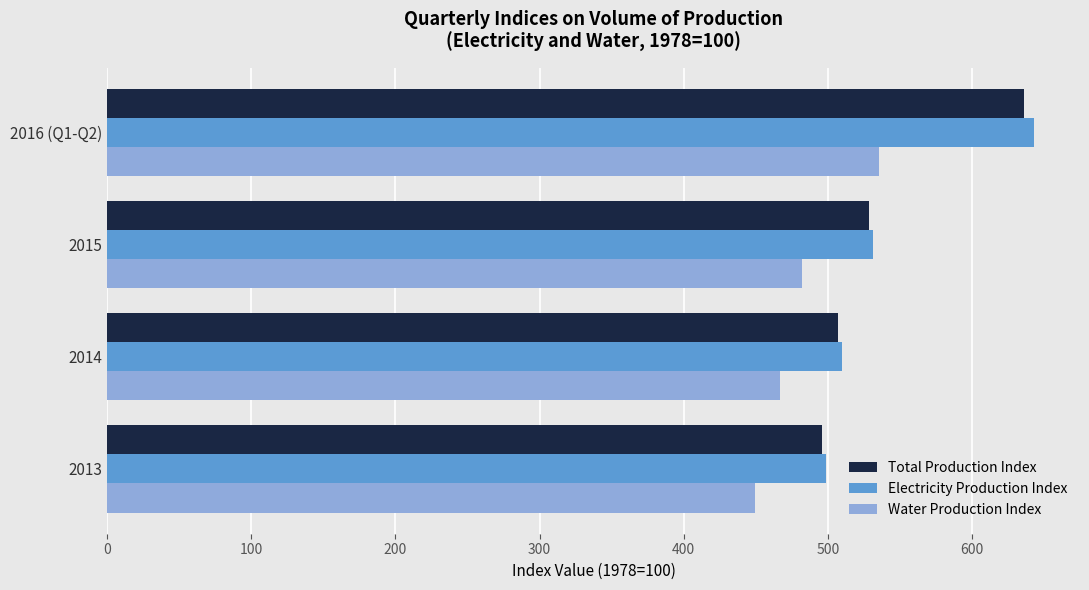

How many values in the Water Production Index series are below 482?

2